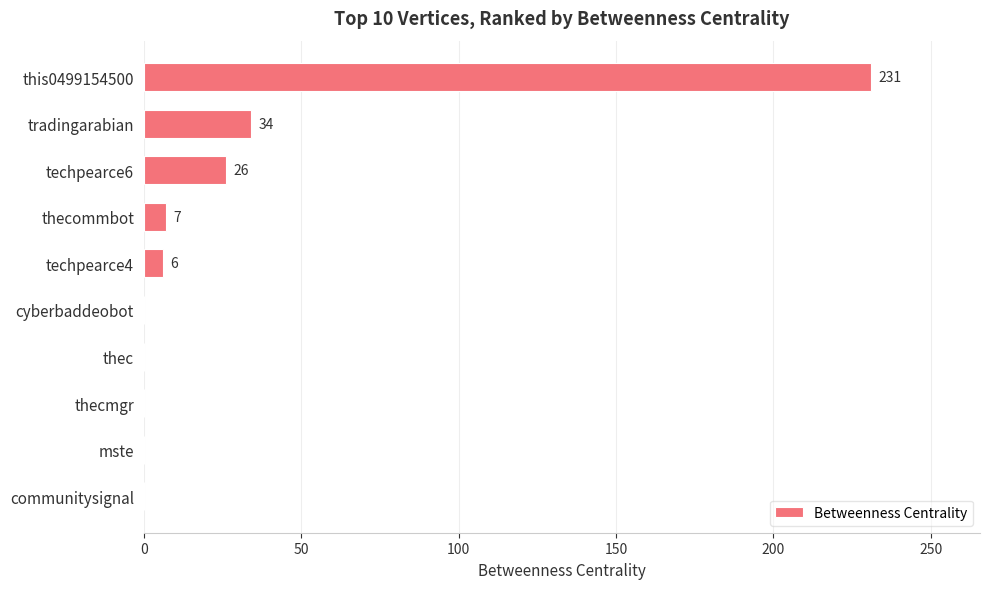

True or false: the data shows 231 at this0499154500.

True